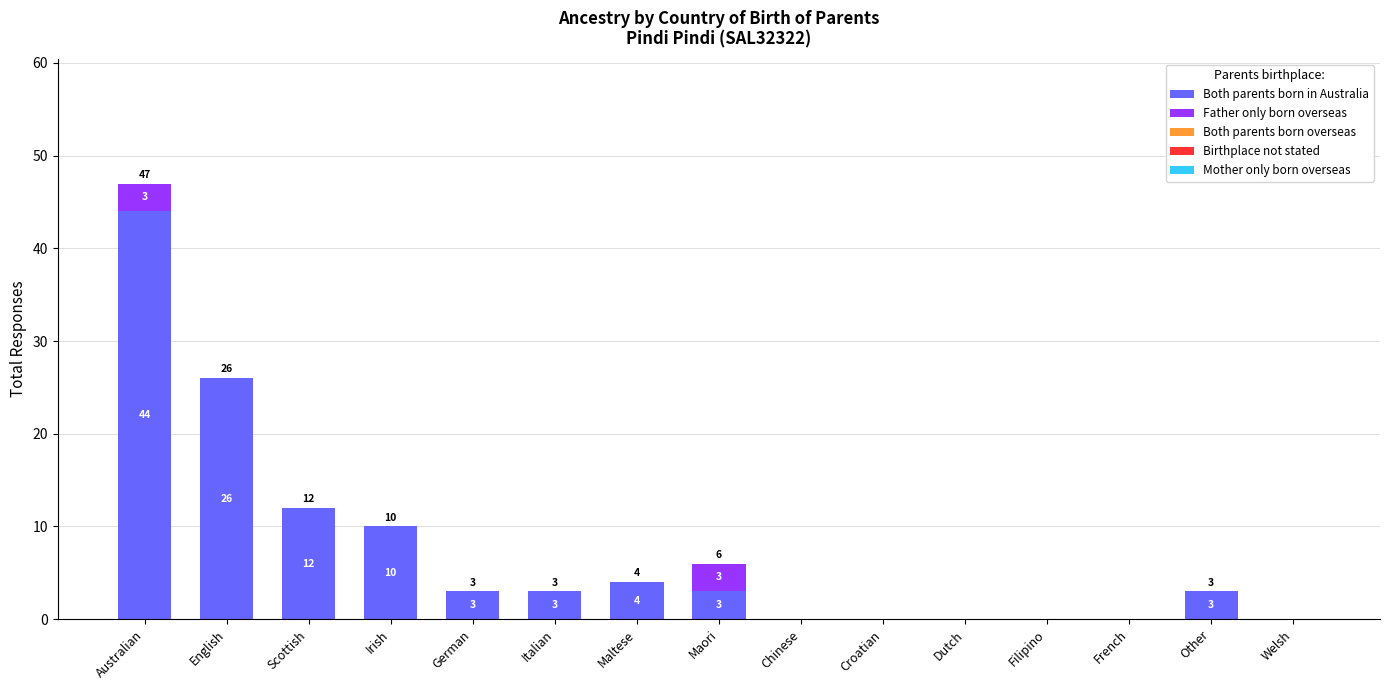

Reading left to right, what are the values for Both parents born in Australia?

Australian=44	English=26	Scottish=12	Irish=10	German=3	Italian=3	Maltese=4	Maori=3	Chinese=0	Croatian=0	Dutch=0	Filipino=0	French=0	Other=3	Welsh=0